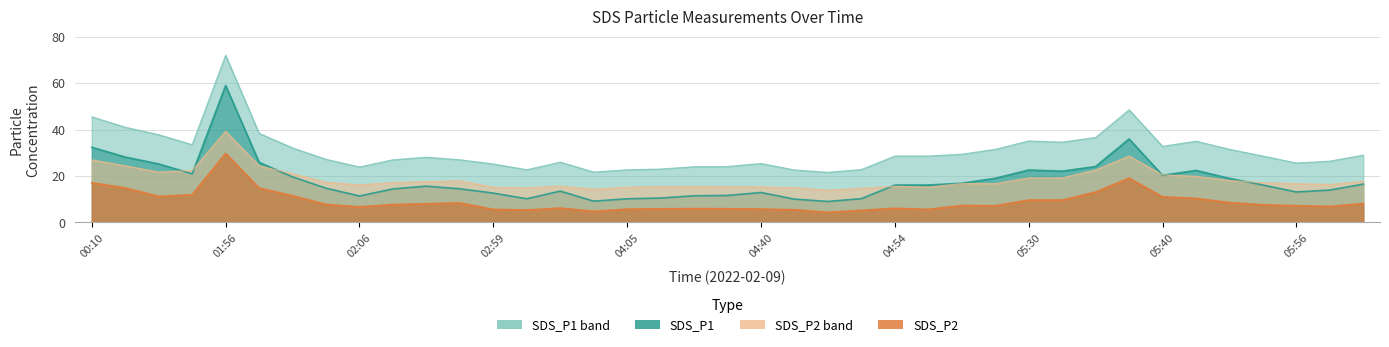

Is it true that SDS_P1 equals 4.4 at 04:08?

False